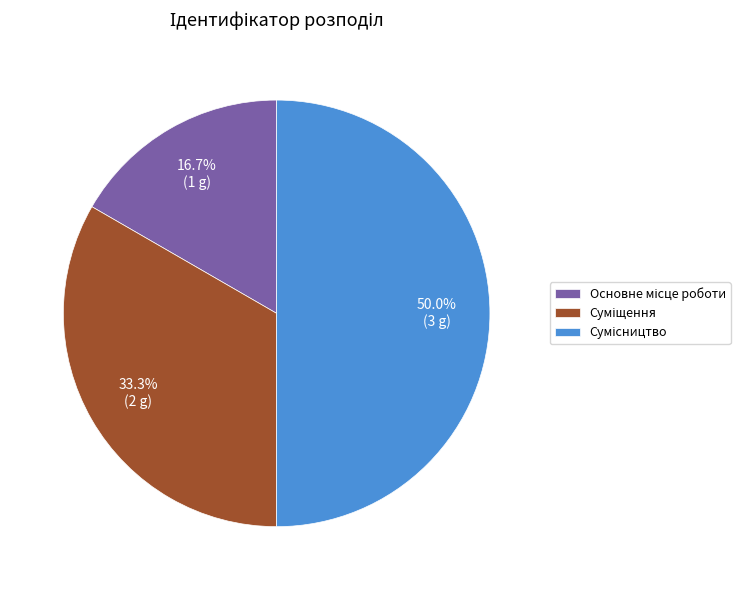

Rank the categories by value from highest to lowest.

Сумісництво, Суміщення, Основне місце роботи